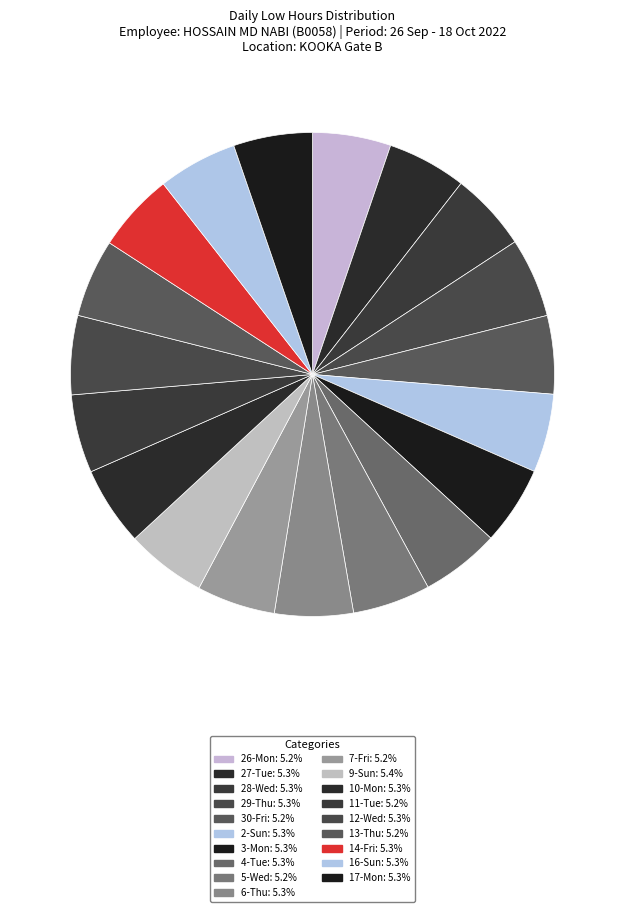

The 28-Wed slice represents 13% of the pie. True or false?

False